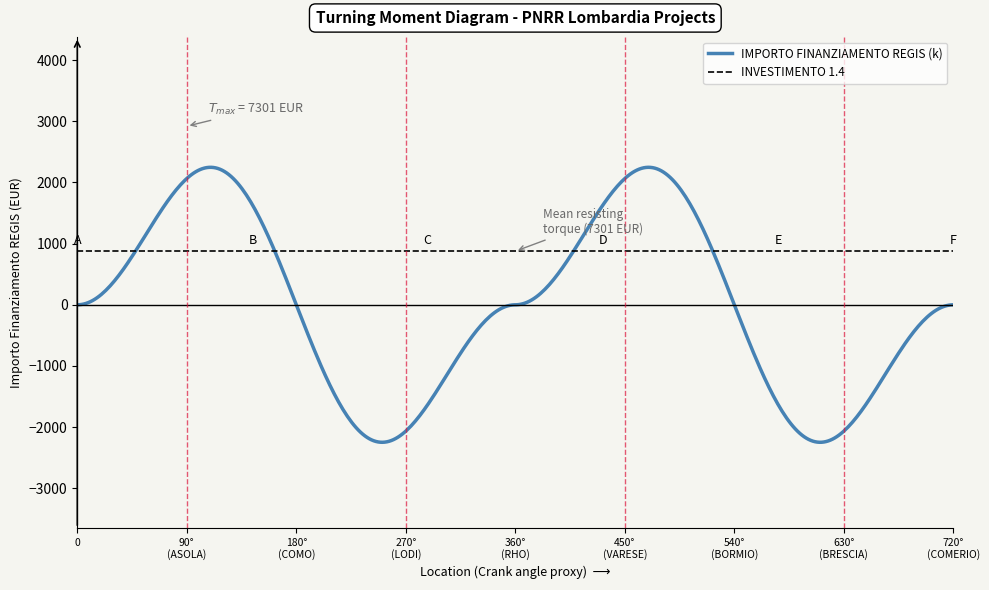

What is the lowest value of the IMPORTO FINANZIAMENTO REGIS (k) series?

-2248.1